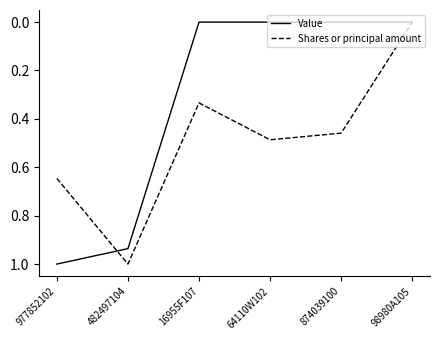

How many series are shown in this chart?

2